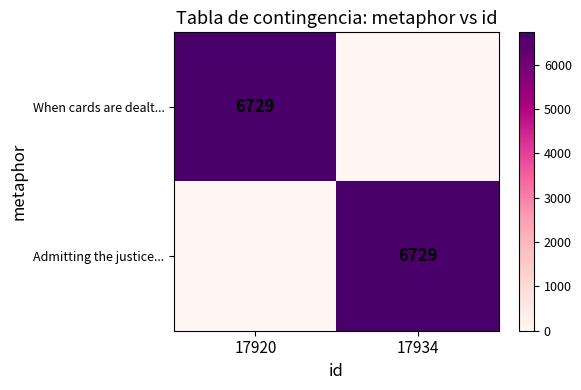

The value of Admitting the justice... at 17934 is 9307. True or false?

False